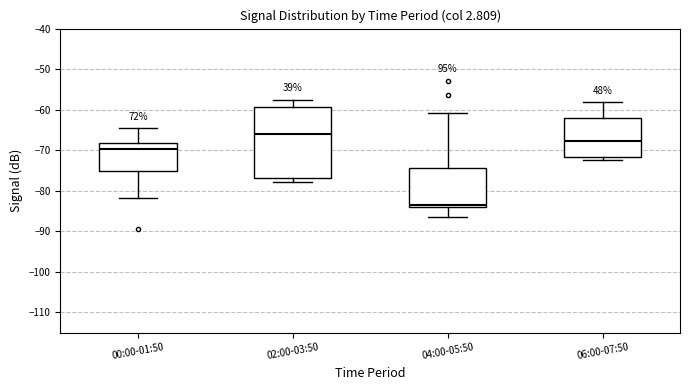

Where does the median line of the box for 04:00-05:50 sit on the y-axis? The values are not printed on the chart, so give them approximately, as read against the axis.

-83